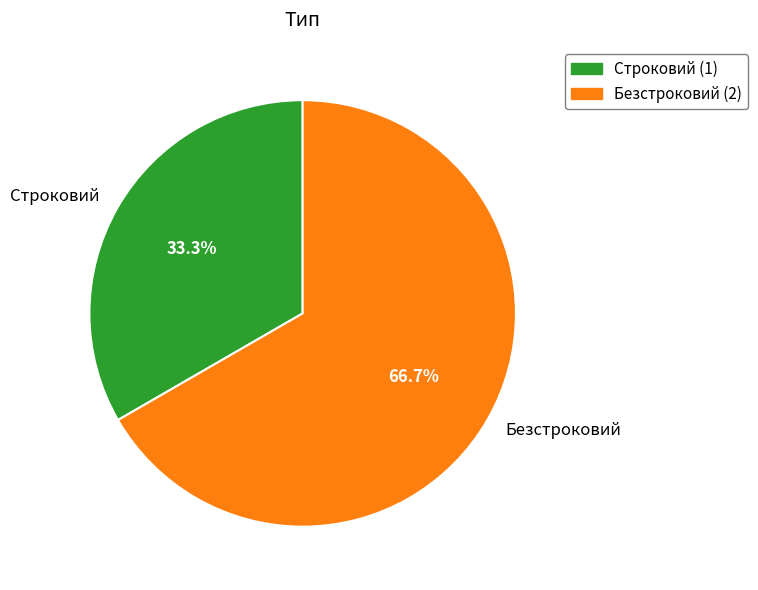

Is there any slice that represents more than half of the pie?

Yes